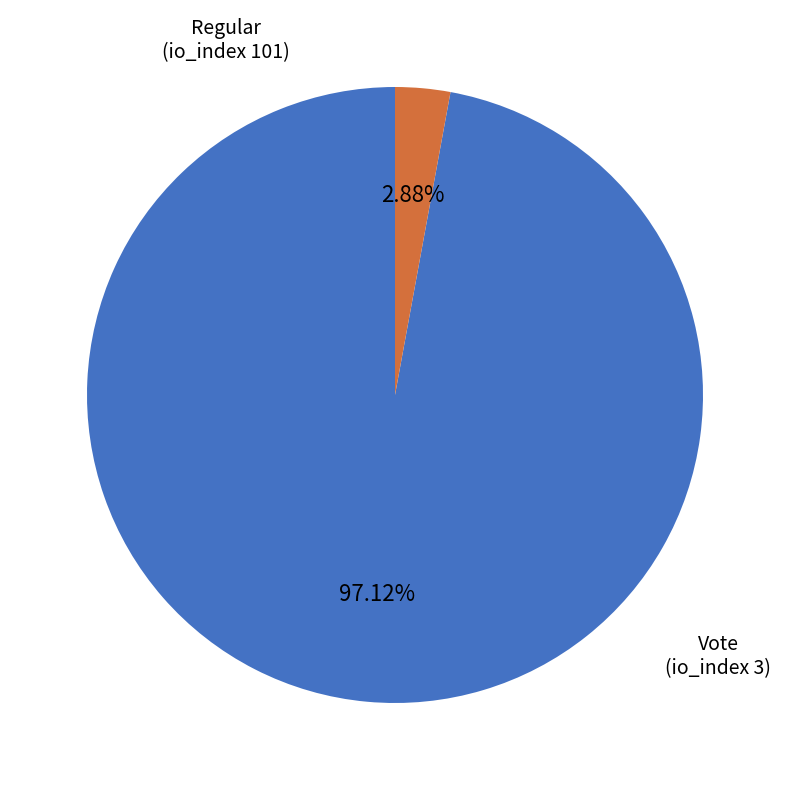

Is there any slice that represents more than half of the pie?

Yes